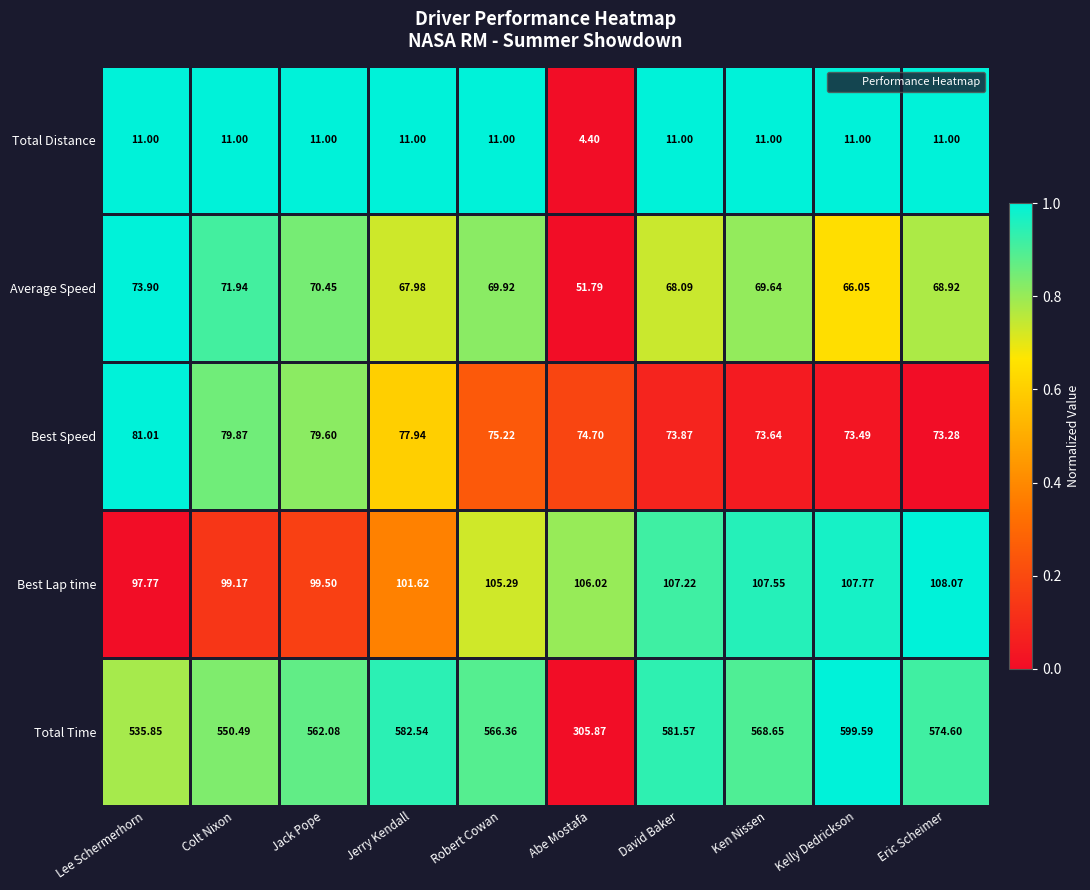

Which label corresponds to the largest value in the chart?

Kelly Dedrickson